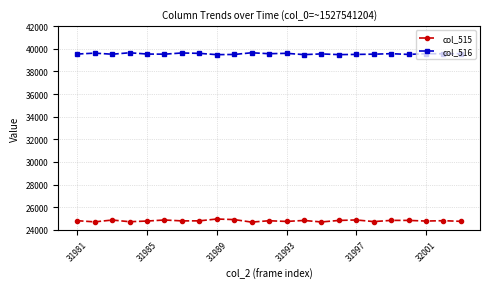

What is the value of the col_516 point at the 12th from the left?

39566